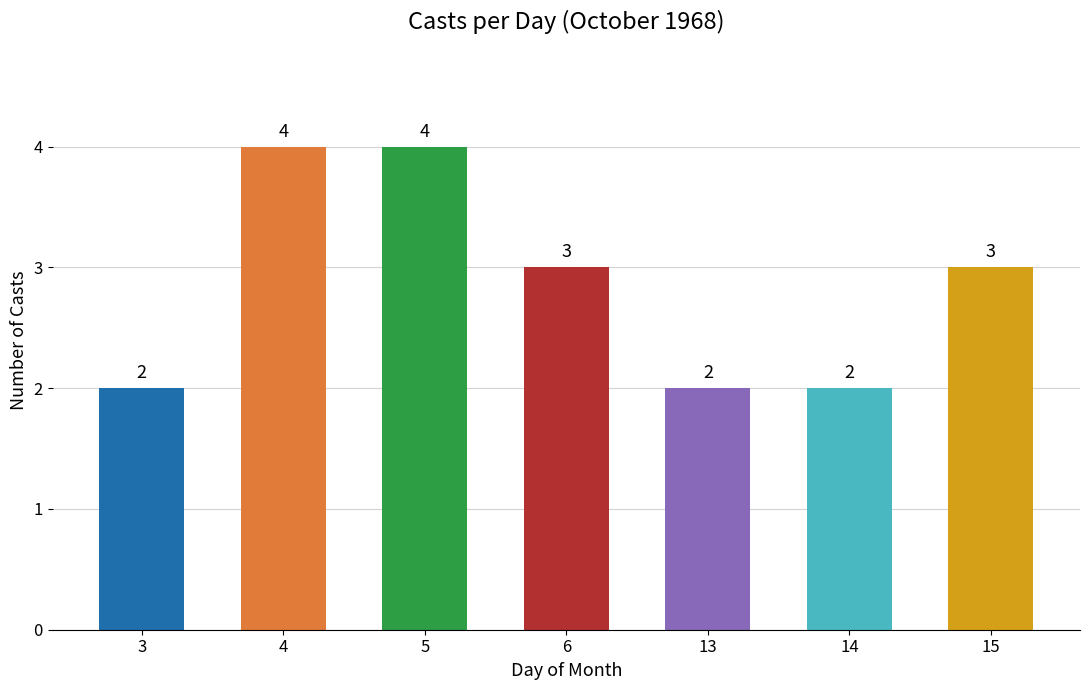

Reading right to left, transcribe all the data shown in this chart.

15=3	14=2	13=2	6=3	5=4	4=4	3=2